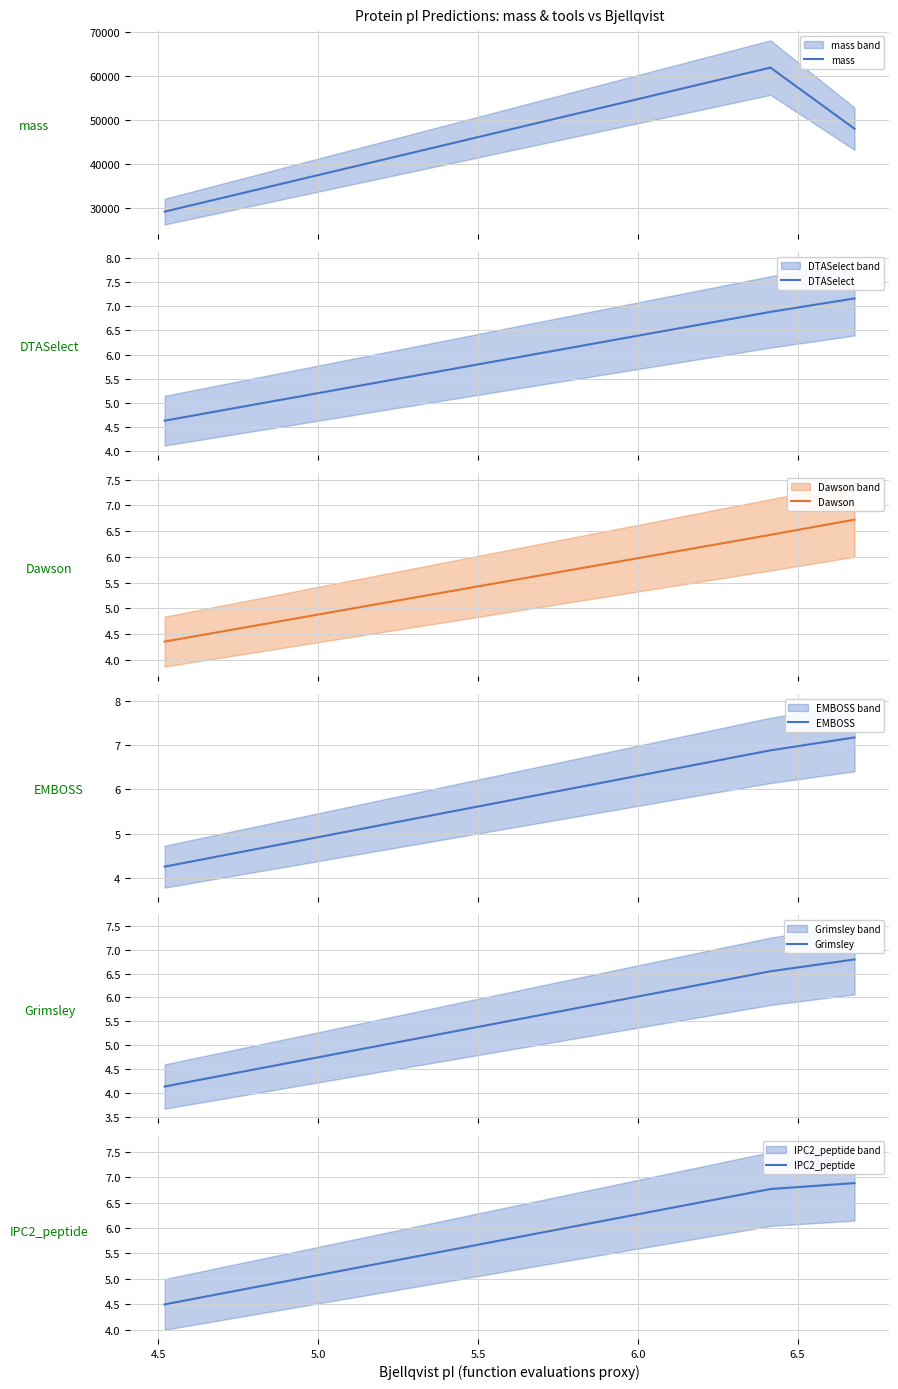

What is the lowest value of the mass series?

29242.0